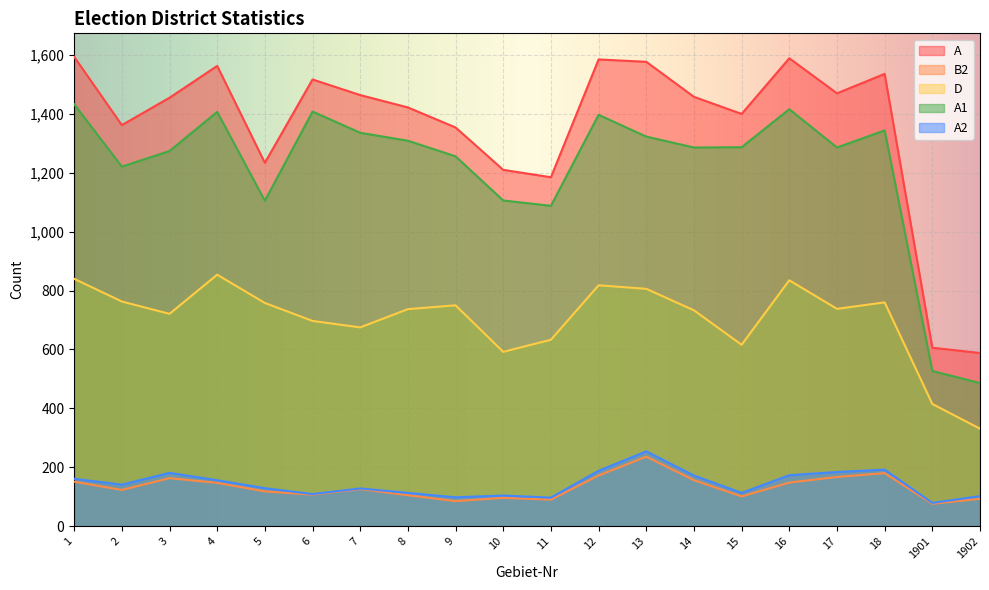

Which has a higher value, 11 or 14?

14